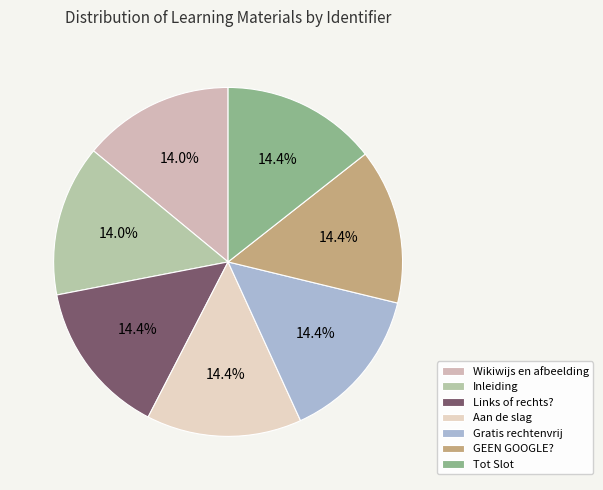

Does Inleiding represent more than half of the total?

No